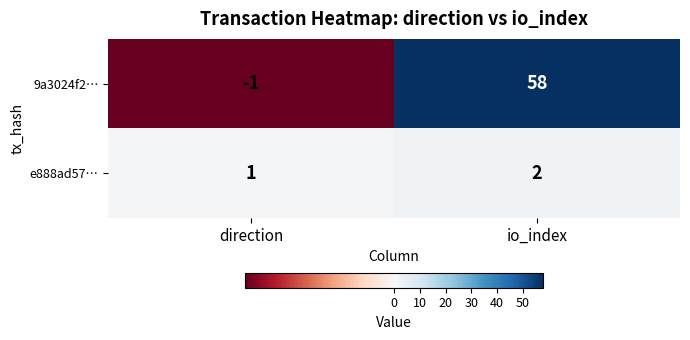

Between direction and io_index, which series saw the biggest shift?

9a3024f2…